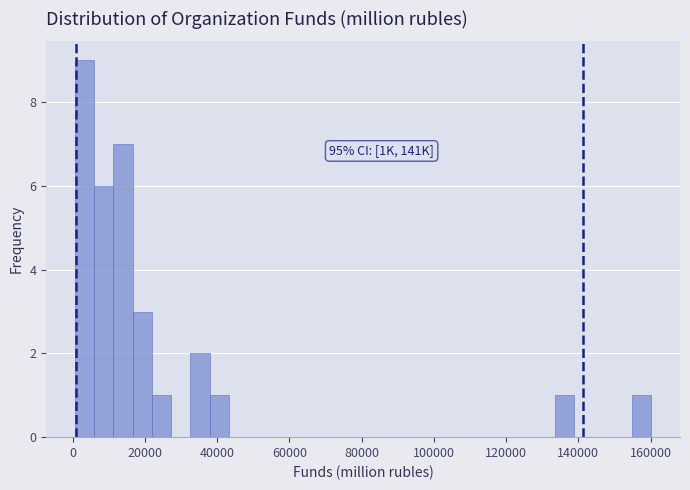

Read against the x-axis, roughly where is the centre of the tallest bar?

4000